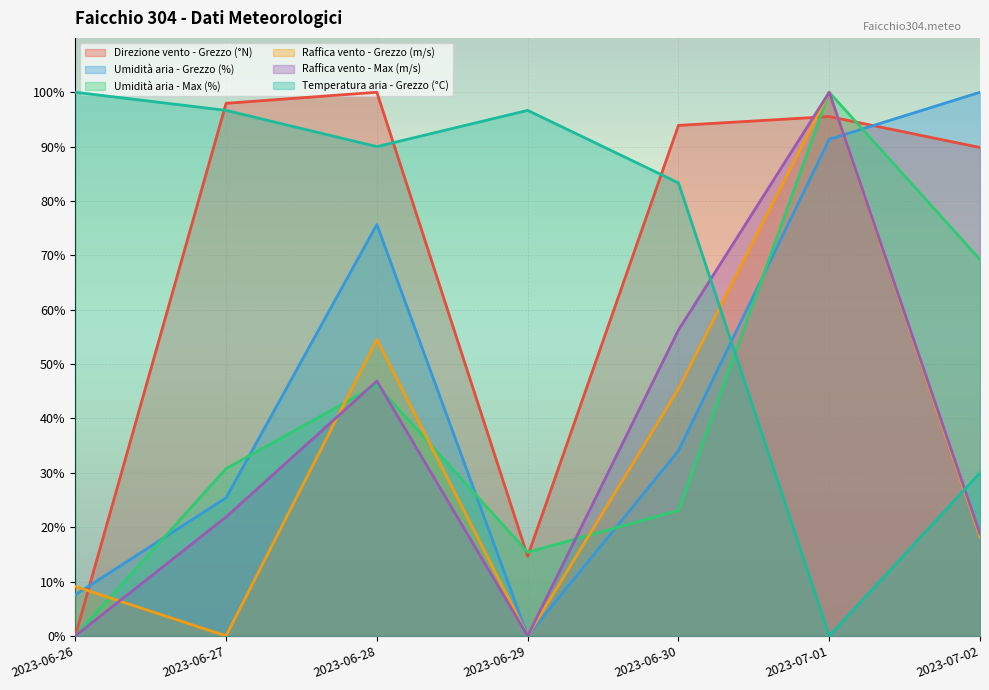

What is the sum of all Direzione vento - Grezzo (°N) values?

491.9